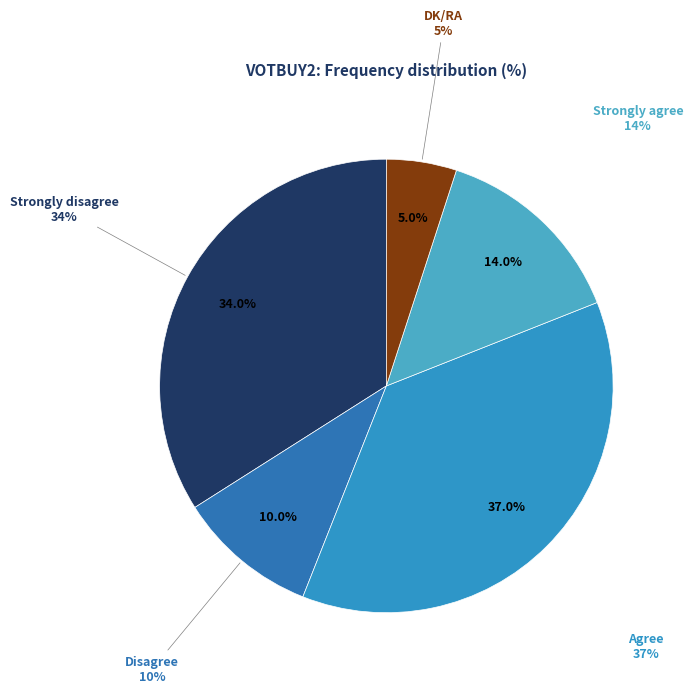

What percentage do Disagree and Strongly disagree together represent?

44.0%